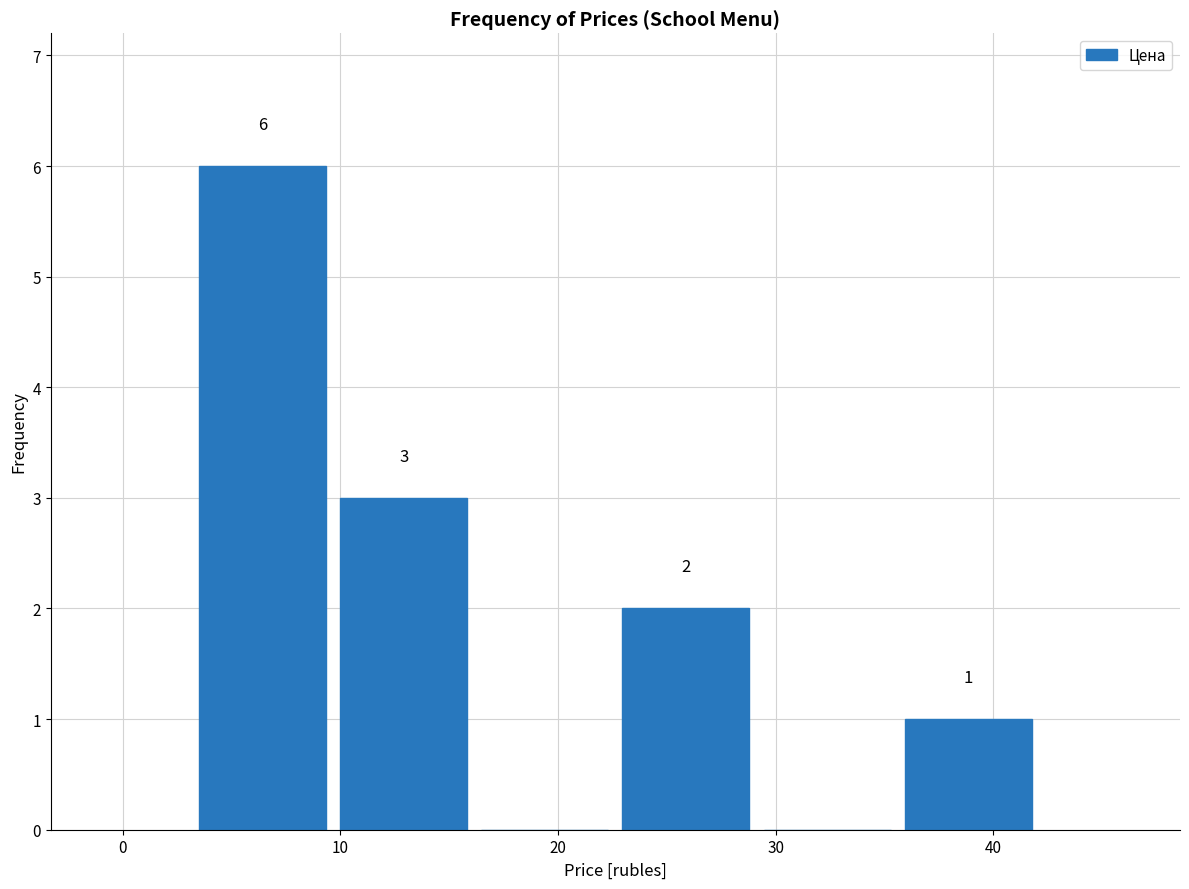

Which range on the x-axis has the tallest bar?

3 to 10